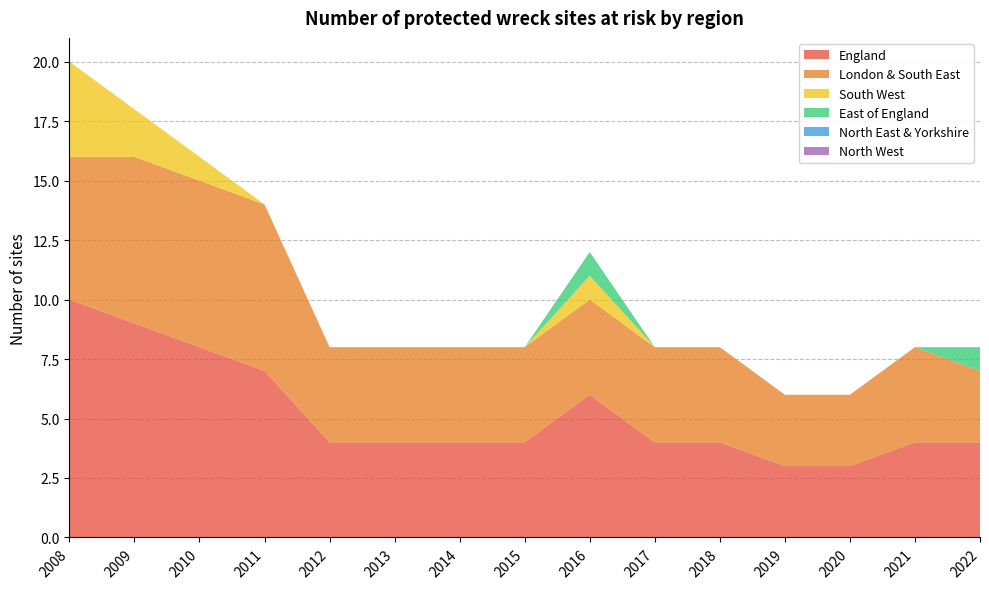

Reading left to right, transcribe all the data shown in this chart.

England: 10	9	8	7	4	4	4	4	6	4	4	3	3	4	4
London & South East: 6	7	7	7	4	4	4	4	4	4	4	3	3	4	3
South West: 4	2	1	0	0	0	0	0	1	0	0	0	0	0	0
East of England: 0	0	0	0	0	0	0	0	1	0	0	0	0	0	1
North East & Yorkshire: 0	0	0	0	0	0	0	0	0	0	0	0	0	0	0
North West: 0	0	0	0	0	0	0	0	0	0	0	0	0	0	0